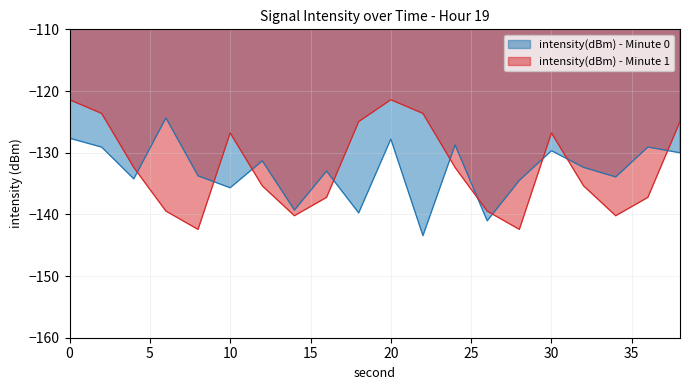

How many lines are shown in the chart?

2